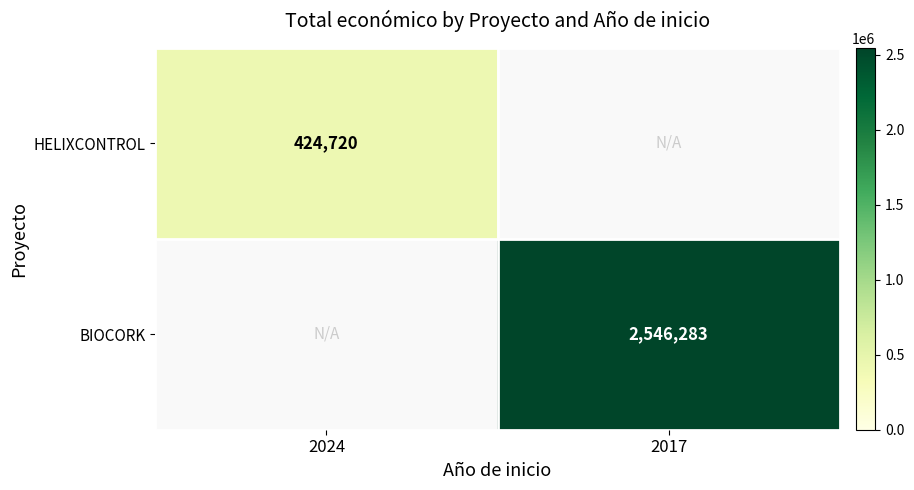

True or false: HELIXCONTROL has a value of 674929 at 2024.

False